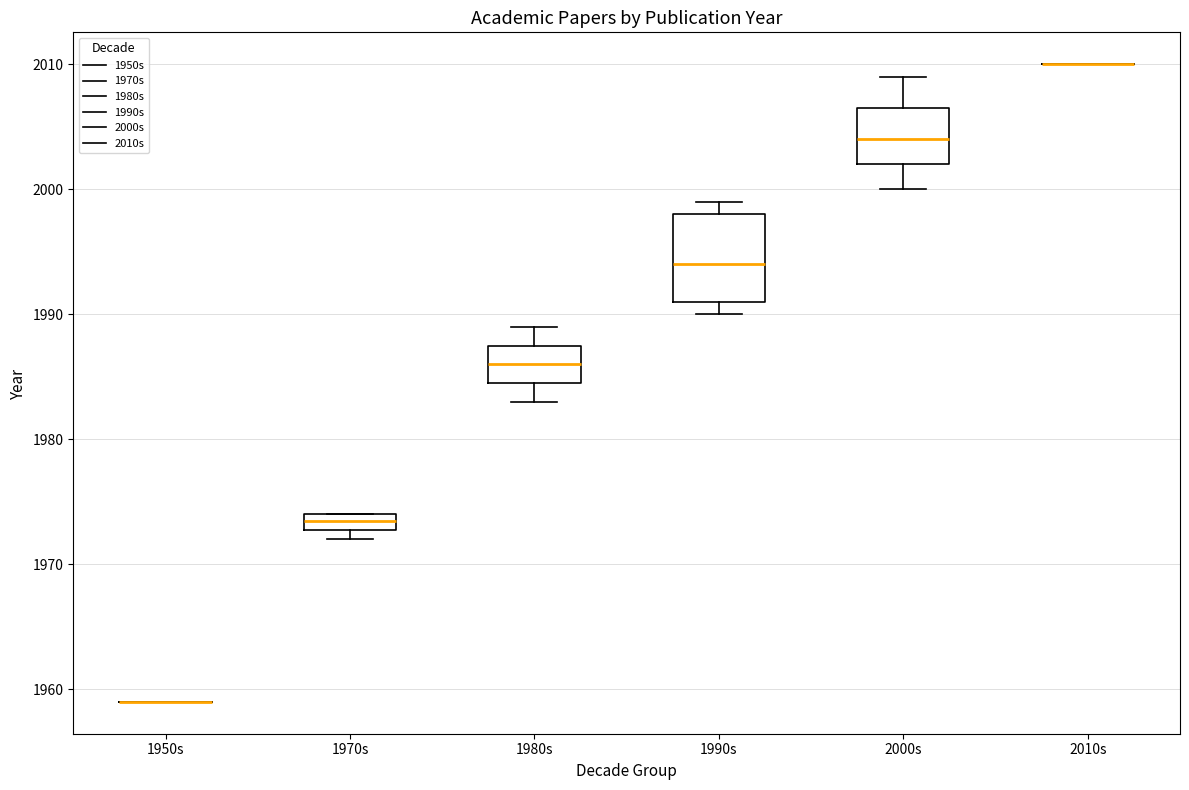

Comparing the boxes themselves (not the whiskers), which one is the tallest?

1990s